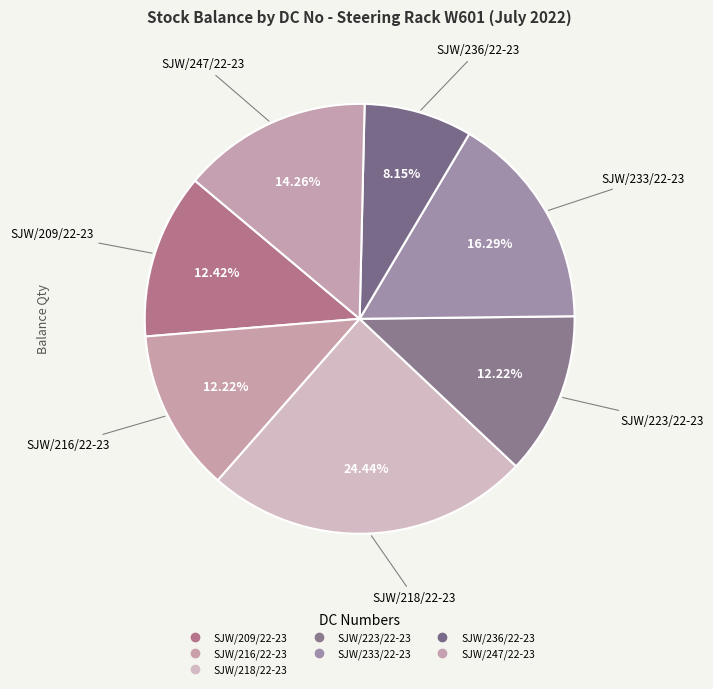

To the nearest percent, what is the average slice percentage?

14%